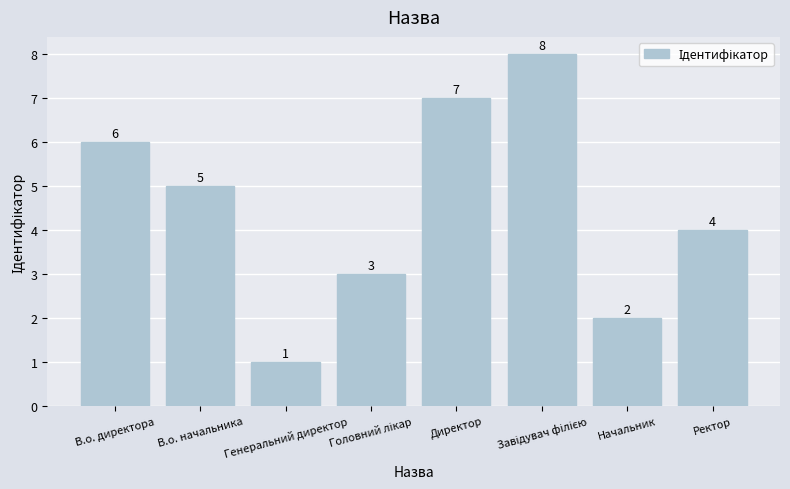

What is the greatest value displayed?

8